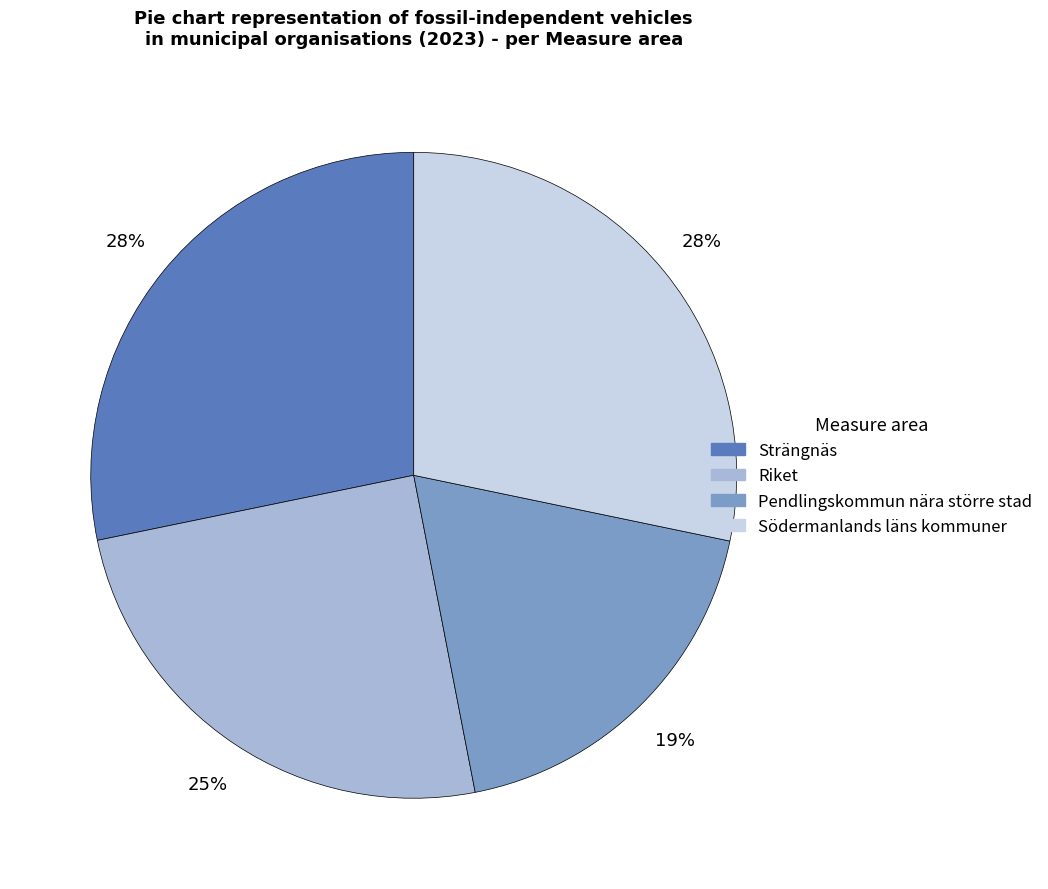

The Södermanlands läns kommuner slice represents 43% of the pie. True or false?

False